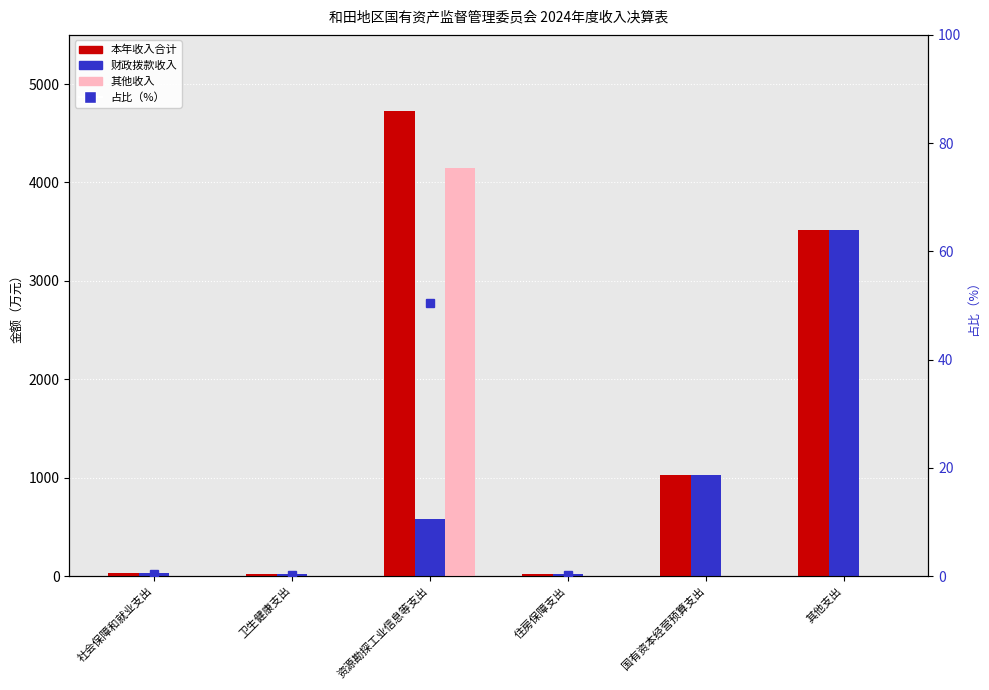

How many data points does each series have?

6